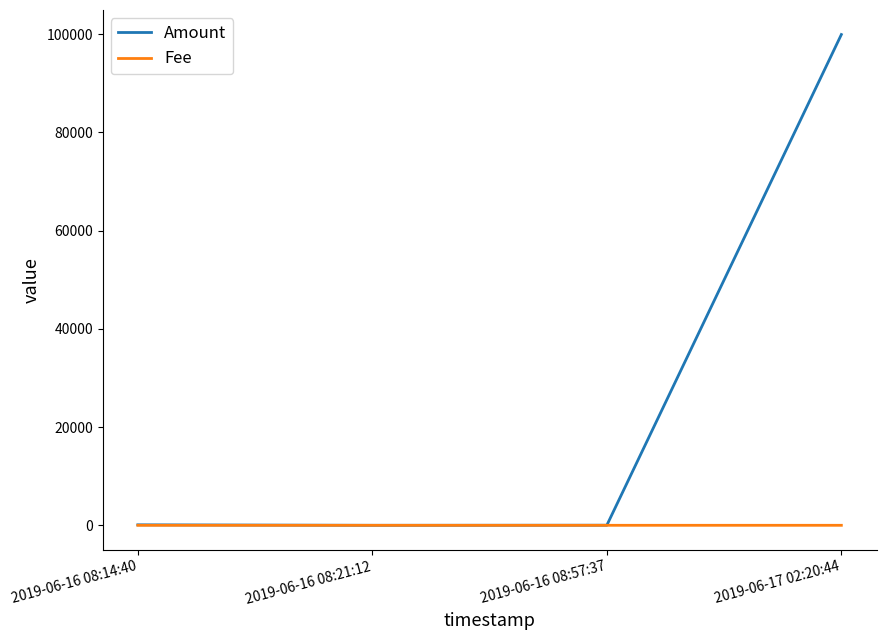

Which series has the largest total across all categories?

Amount